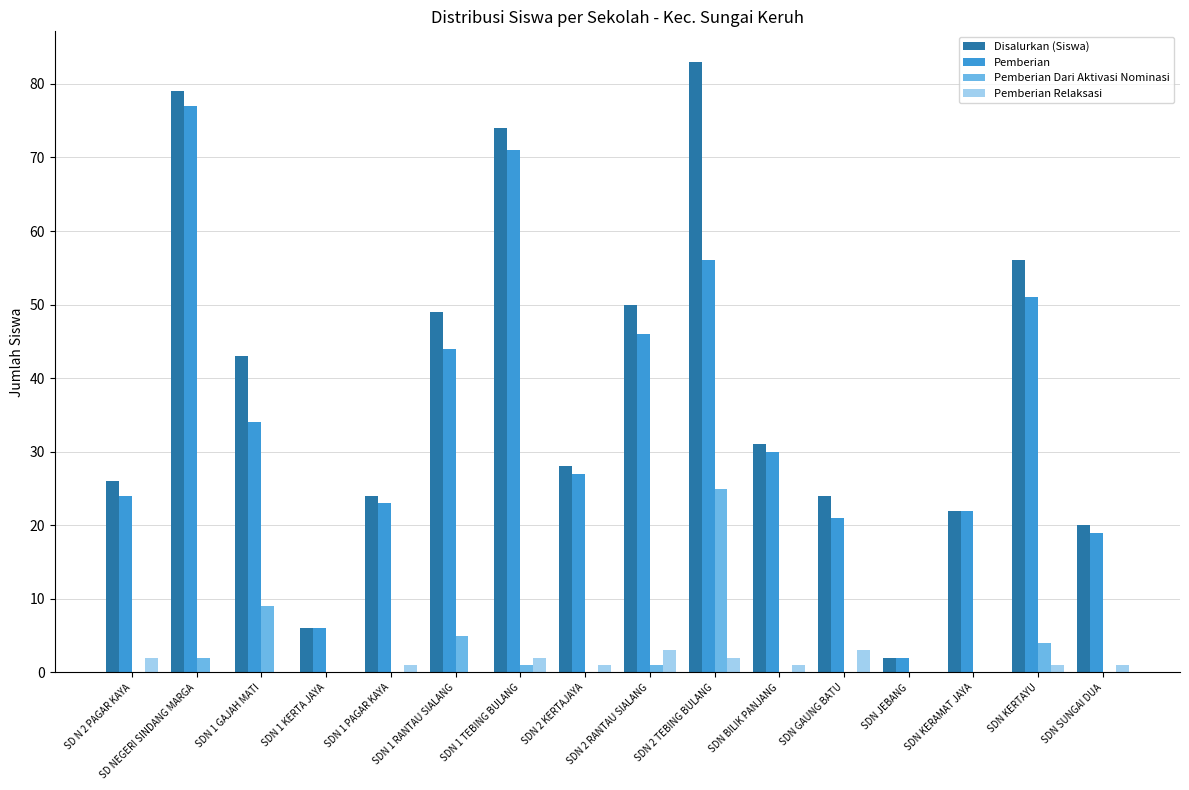

At which category is the sum across all series the highest?

SDN 2 TEBING BULANG